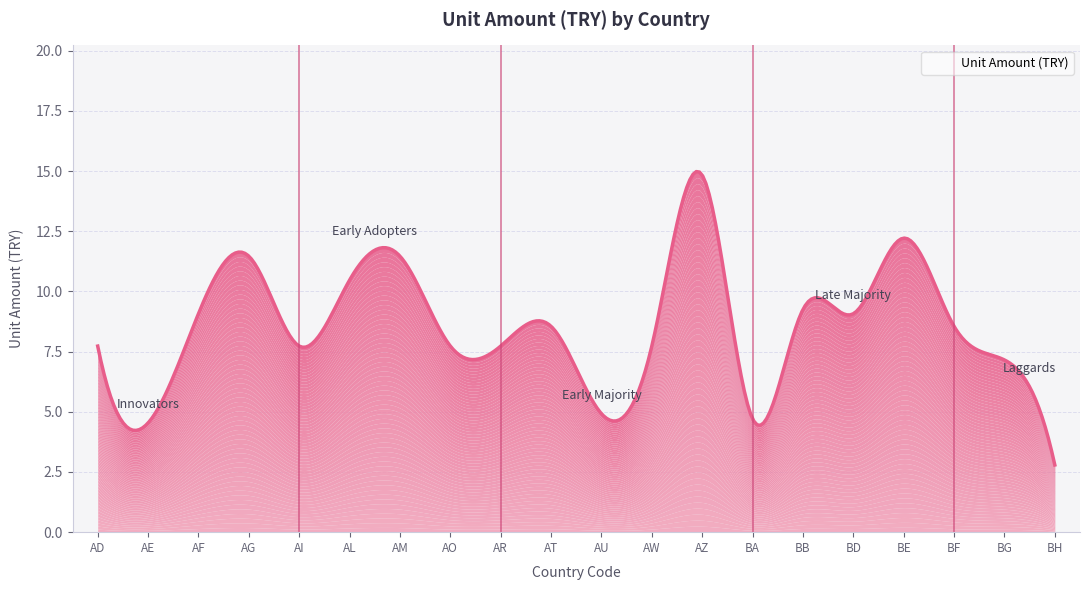

What is the change in value from BA to BG?

+2.4